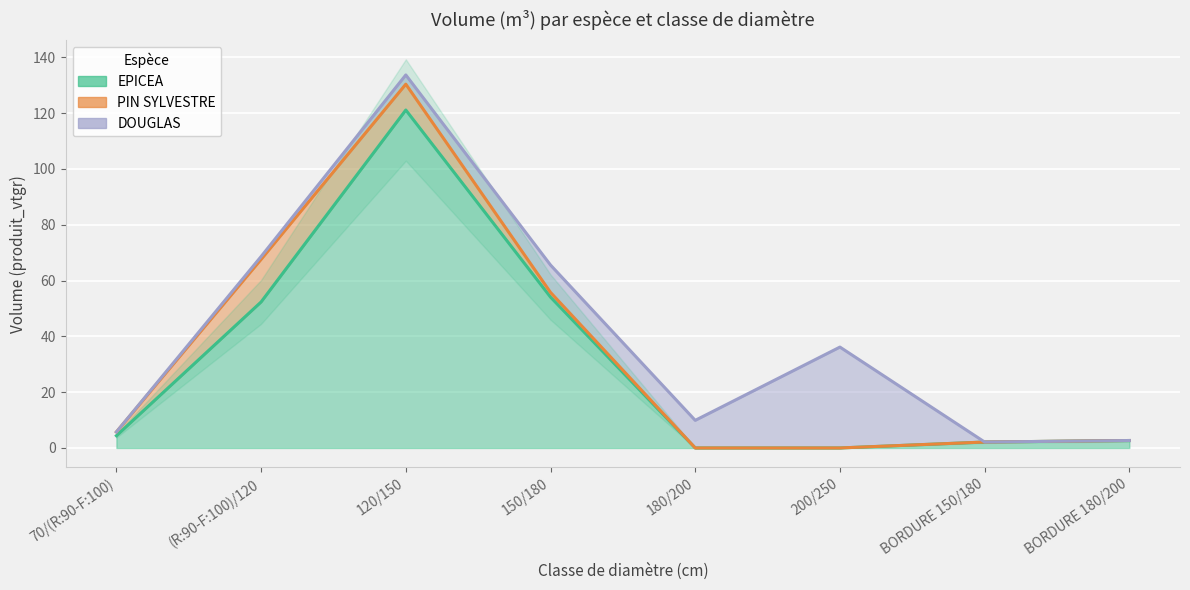

What is the label of the 5th point from the left?

180/200